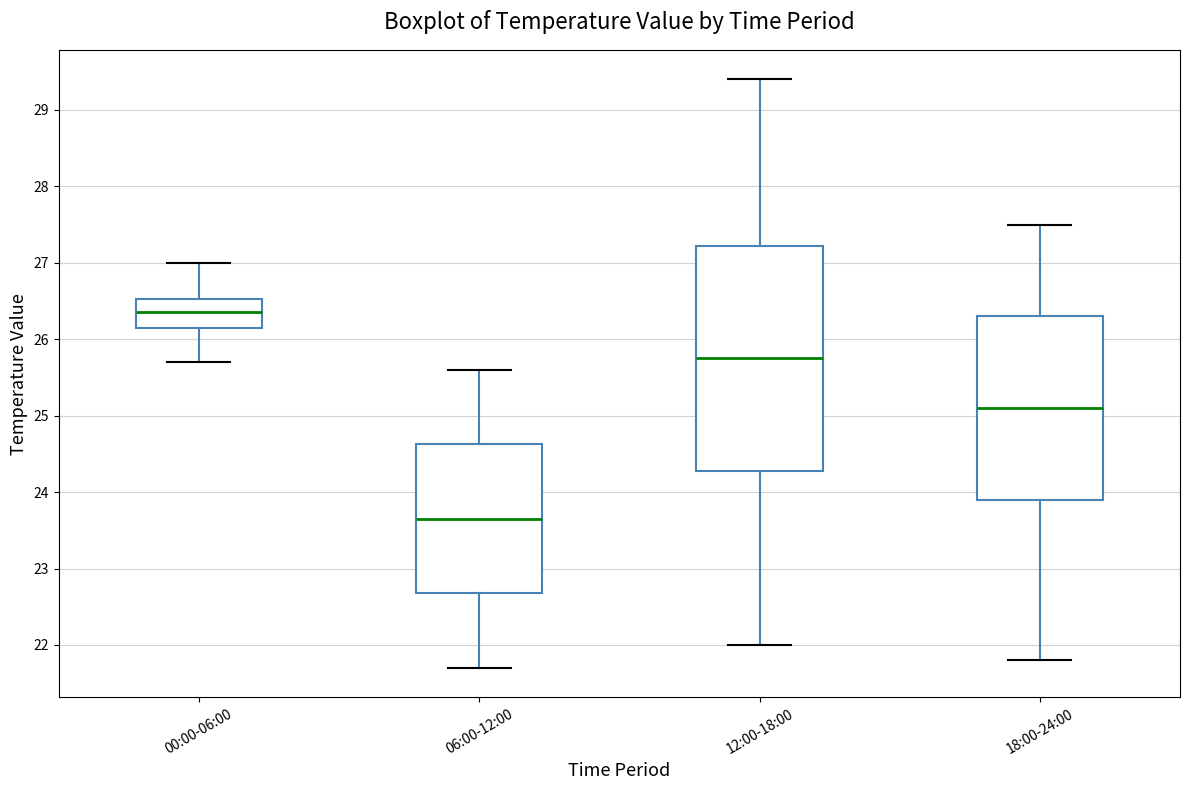

Which box has the highest median line?

00:00-06:00